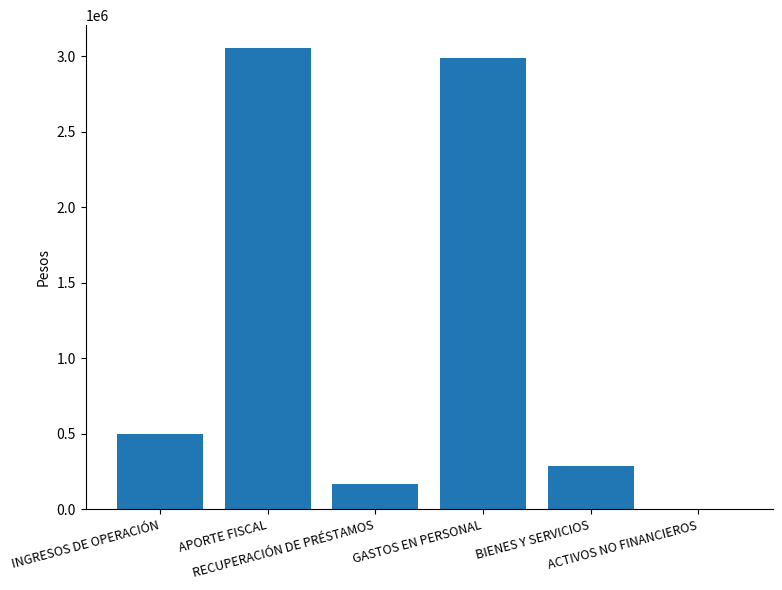

Which has a higher value, ACTIVOS NO FINANCIEROS or BIENES Y SERVICIOS?

BIENES Y SERVICIOS